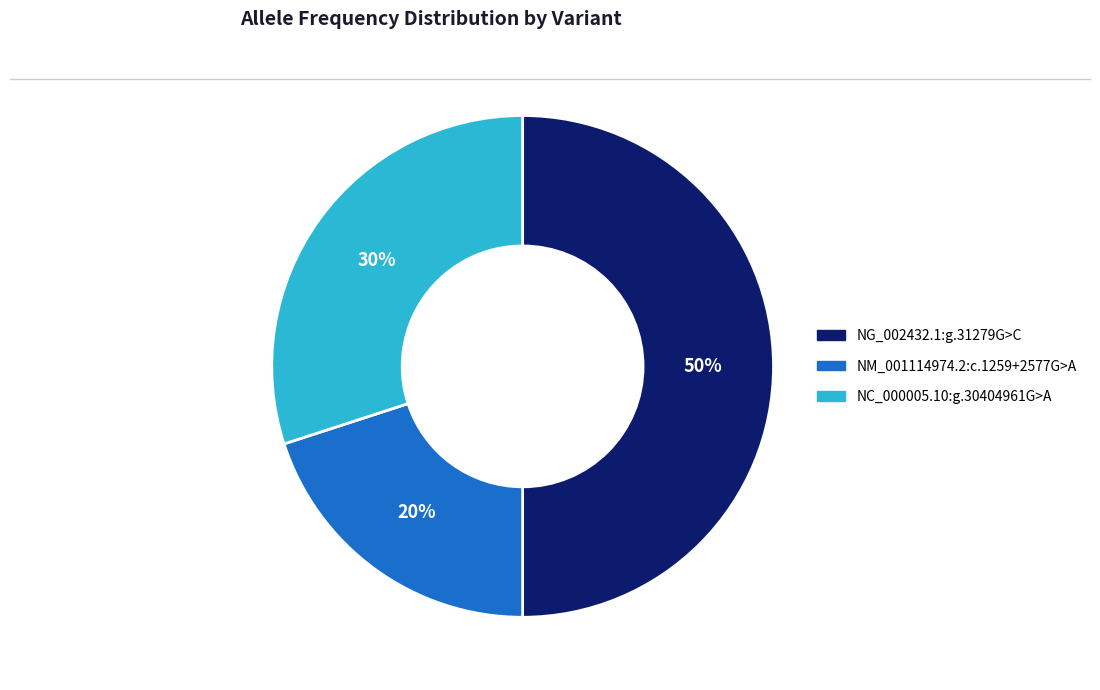

Rank the categories by value from highest to lowest.

NG_002432.1:g.31279G>C, NC_000005.10:g.30404961G>A, NM_001114974.2:c.1259+2577G>A